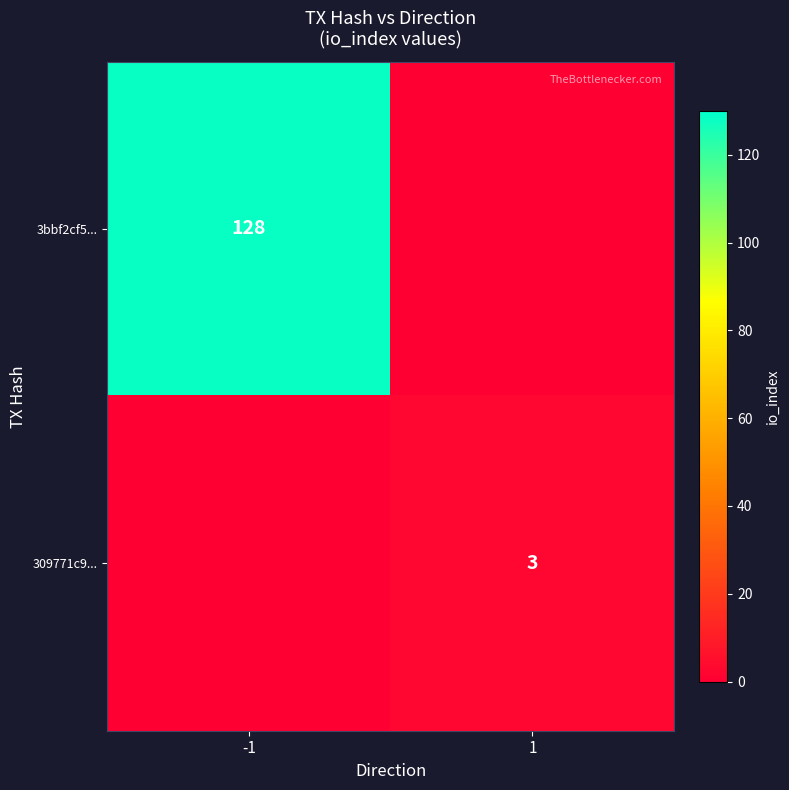

Is the value of 3bbf2cf5... at -1 greater than the value of 309771c9... at 1?

Yes